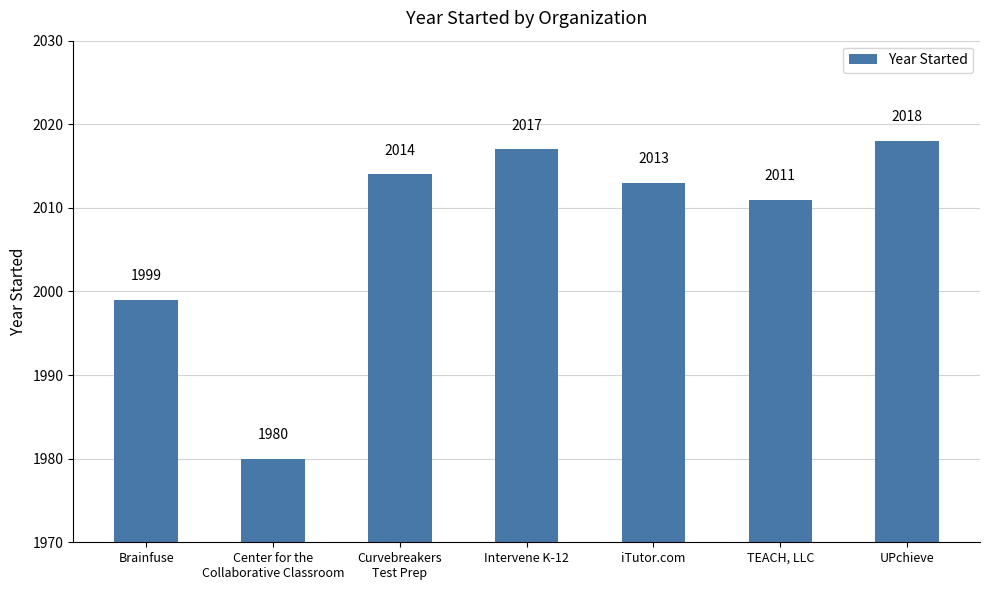

At which label does the data first exceed 2013?

Curvebreakers
Test Prep